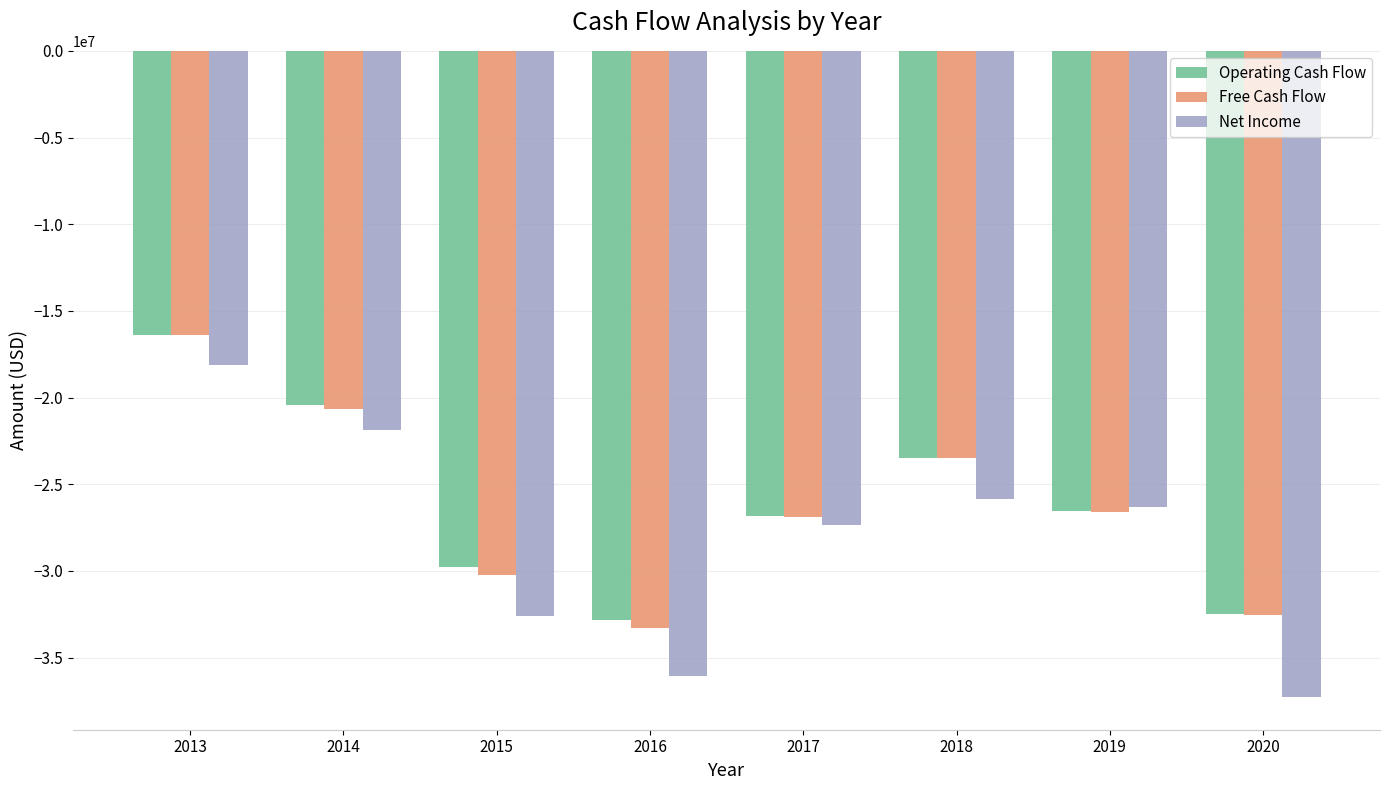

What is the sum of all Operating Cash Flow values?

-208784000